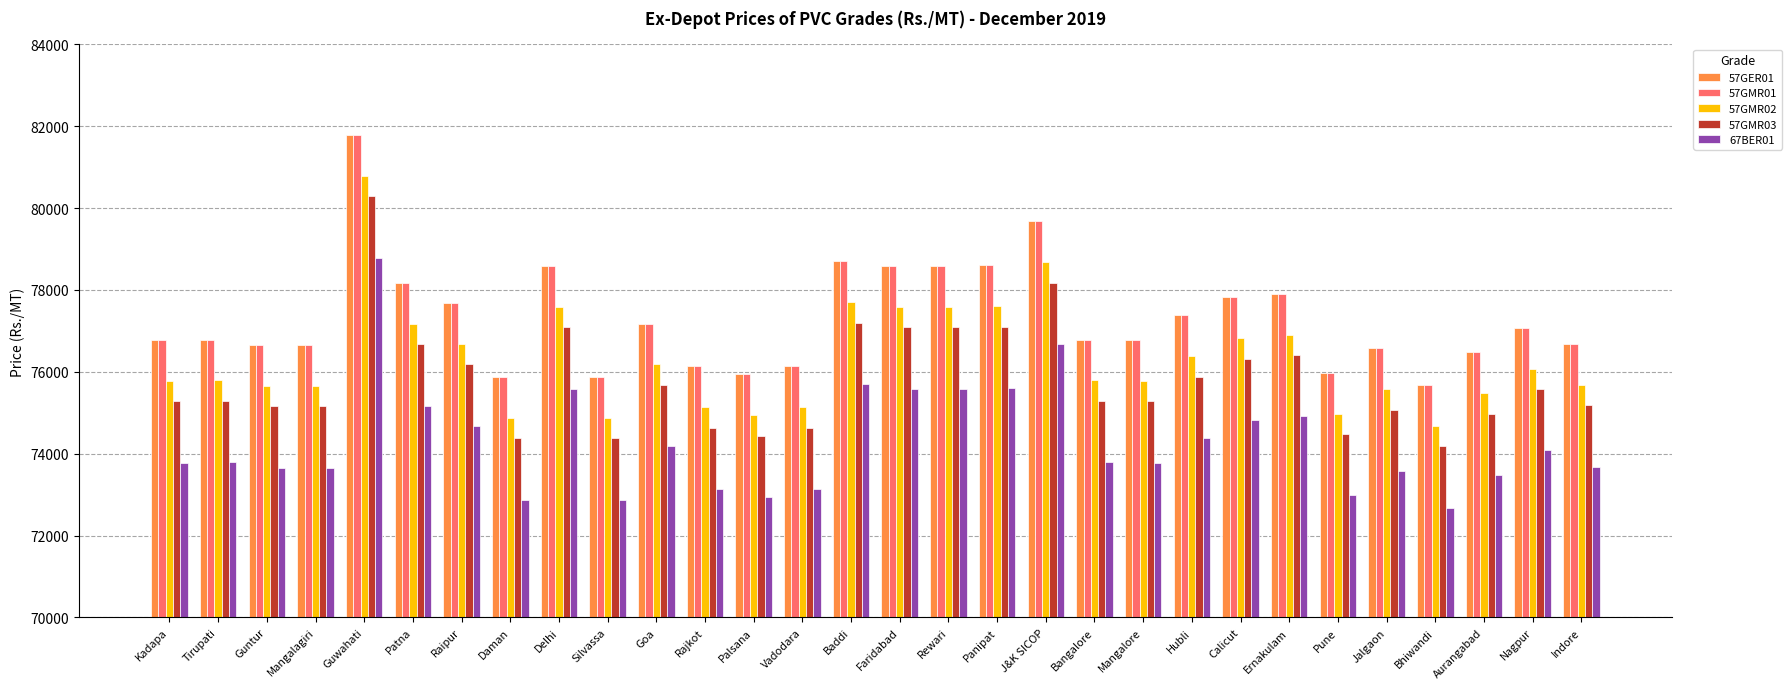

What is the spread (max minus min) of values at Baddi?

3000